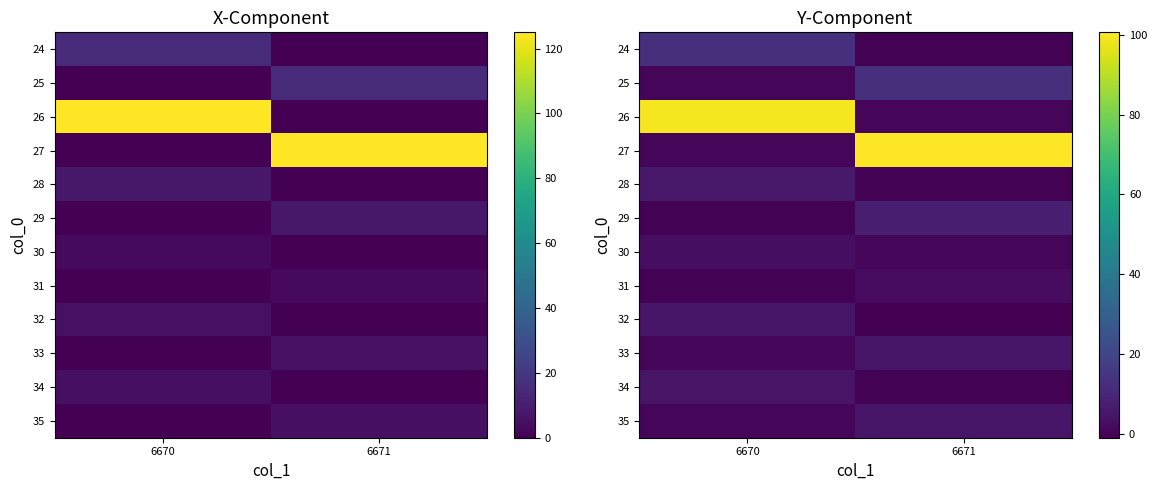

Is the value of 34 at 6670 greater than the value of 24 at 6671?

Yes